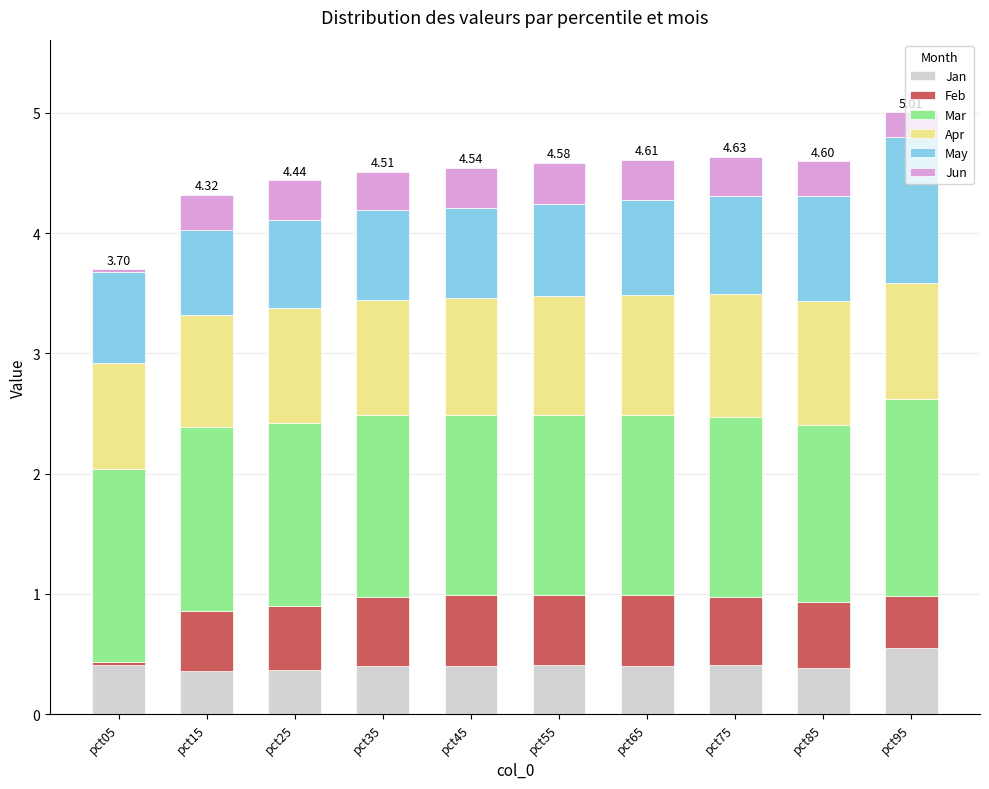

What is the total value across all series at pct25?

4.4